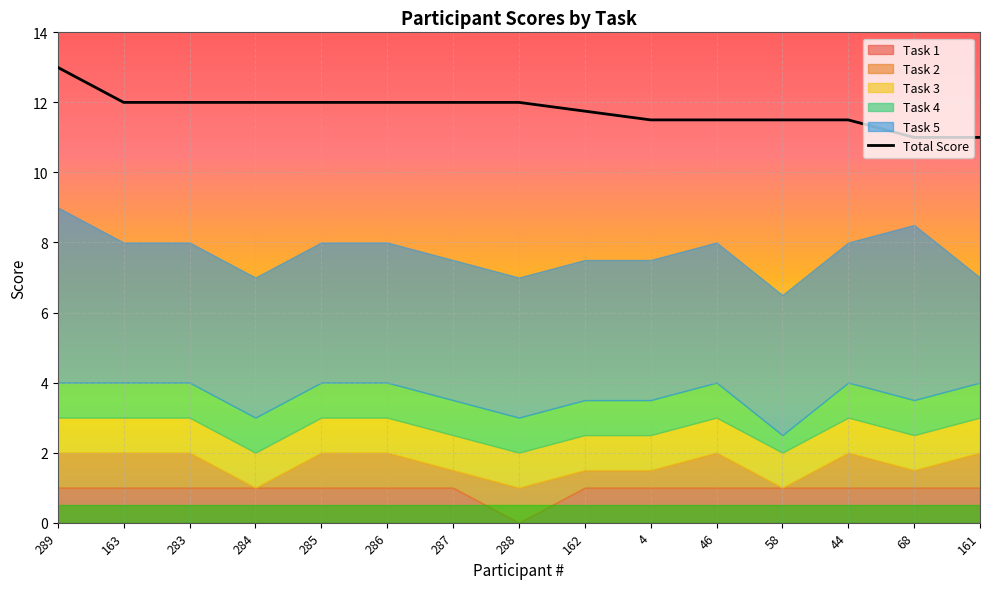

At which label does the data first exceed 12?

289